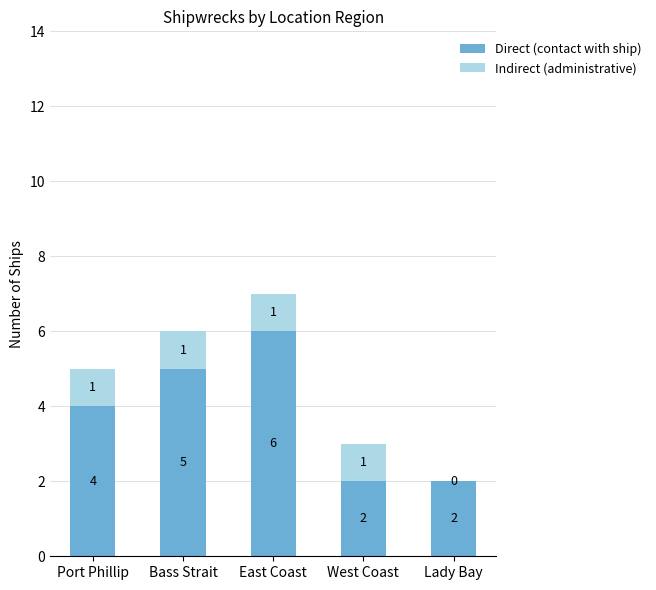

True or false: Direct (contact with ship) has a value of 6 at Port Phillip.

False